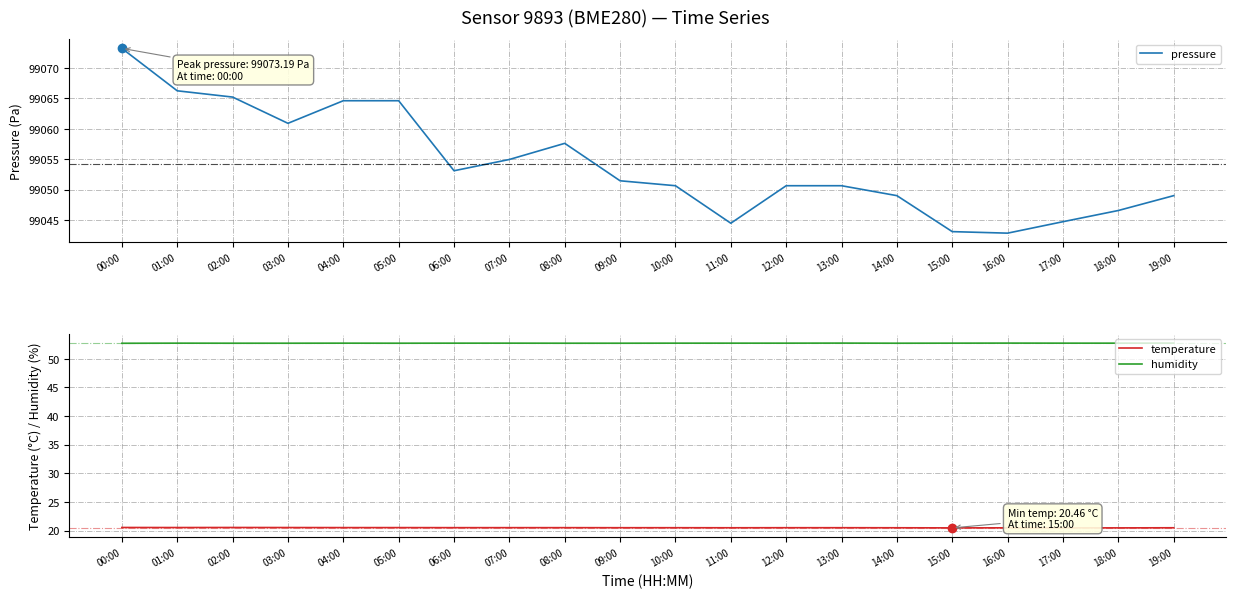

How many interior local valleys does the pressure series have?

4